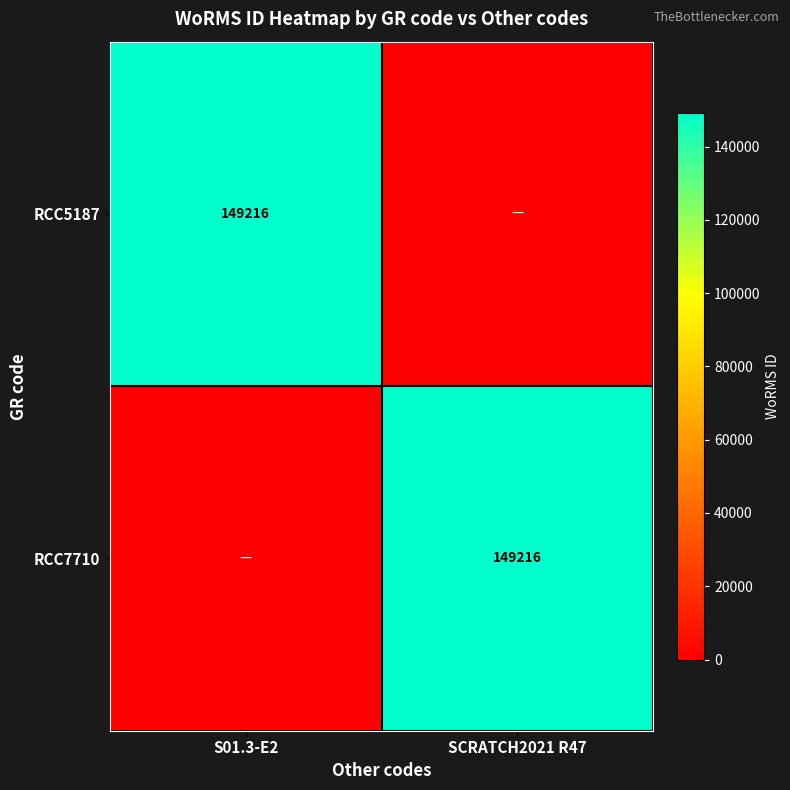

True or false: RCC7710 has a value of 149216 at SCRATCH2021 R47.

True